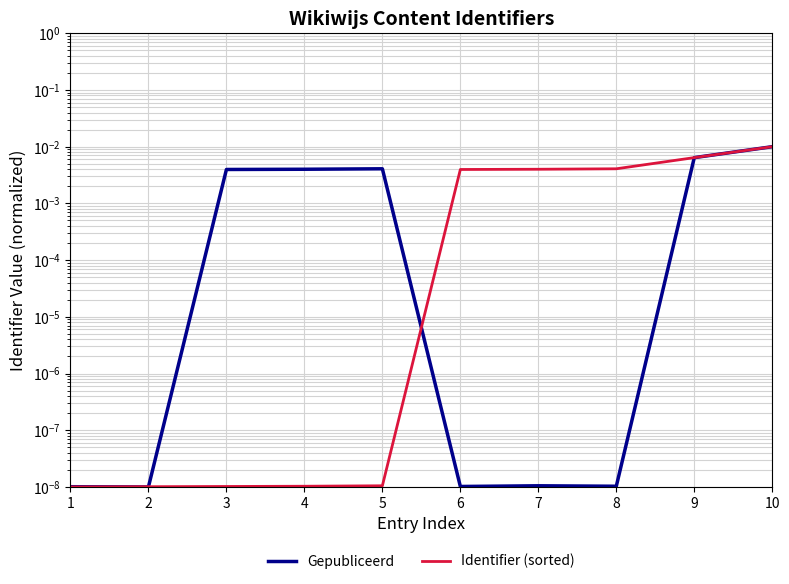

True or false: Identifier (sorted) has a value of 0.0 at 4.

False